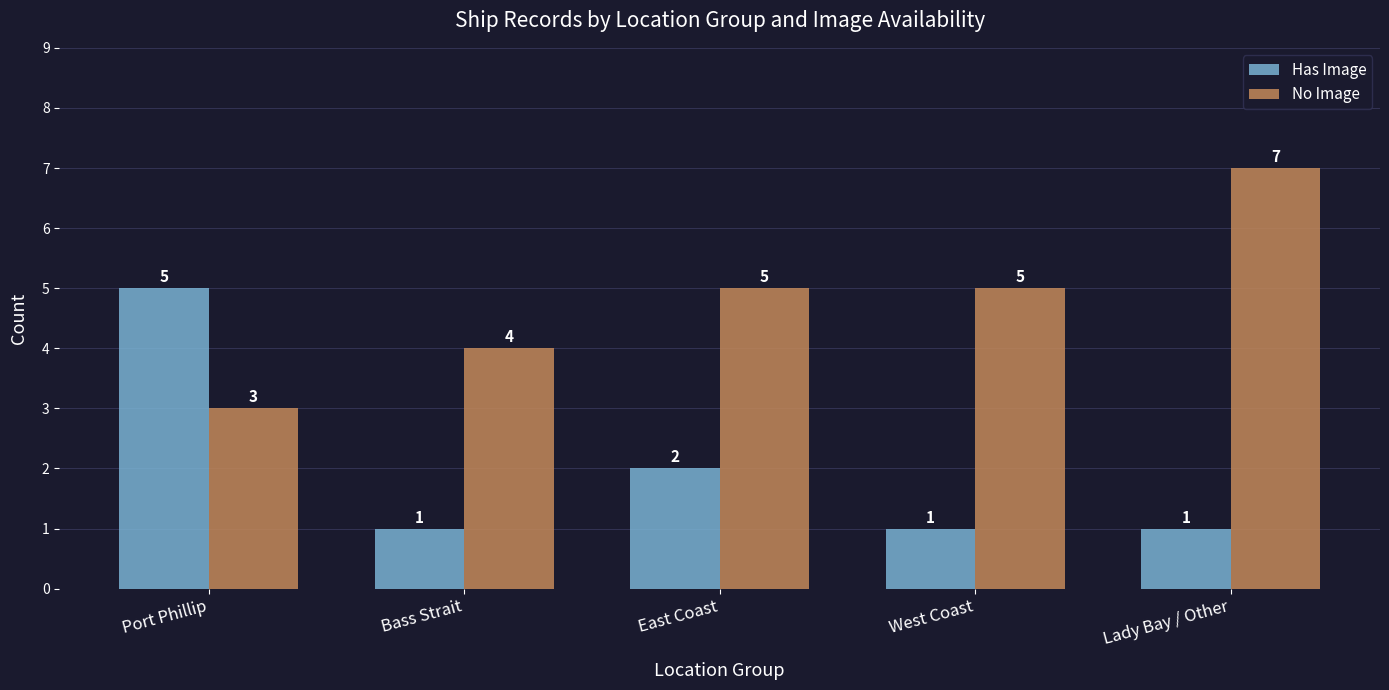

What is the sum of all Has Image values?

10